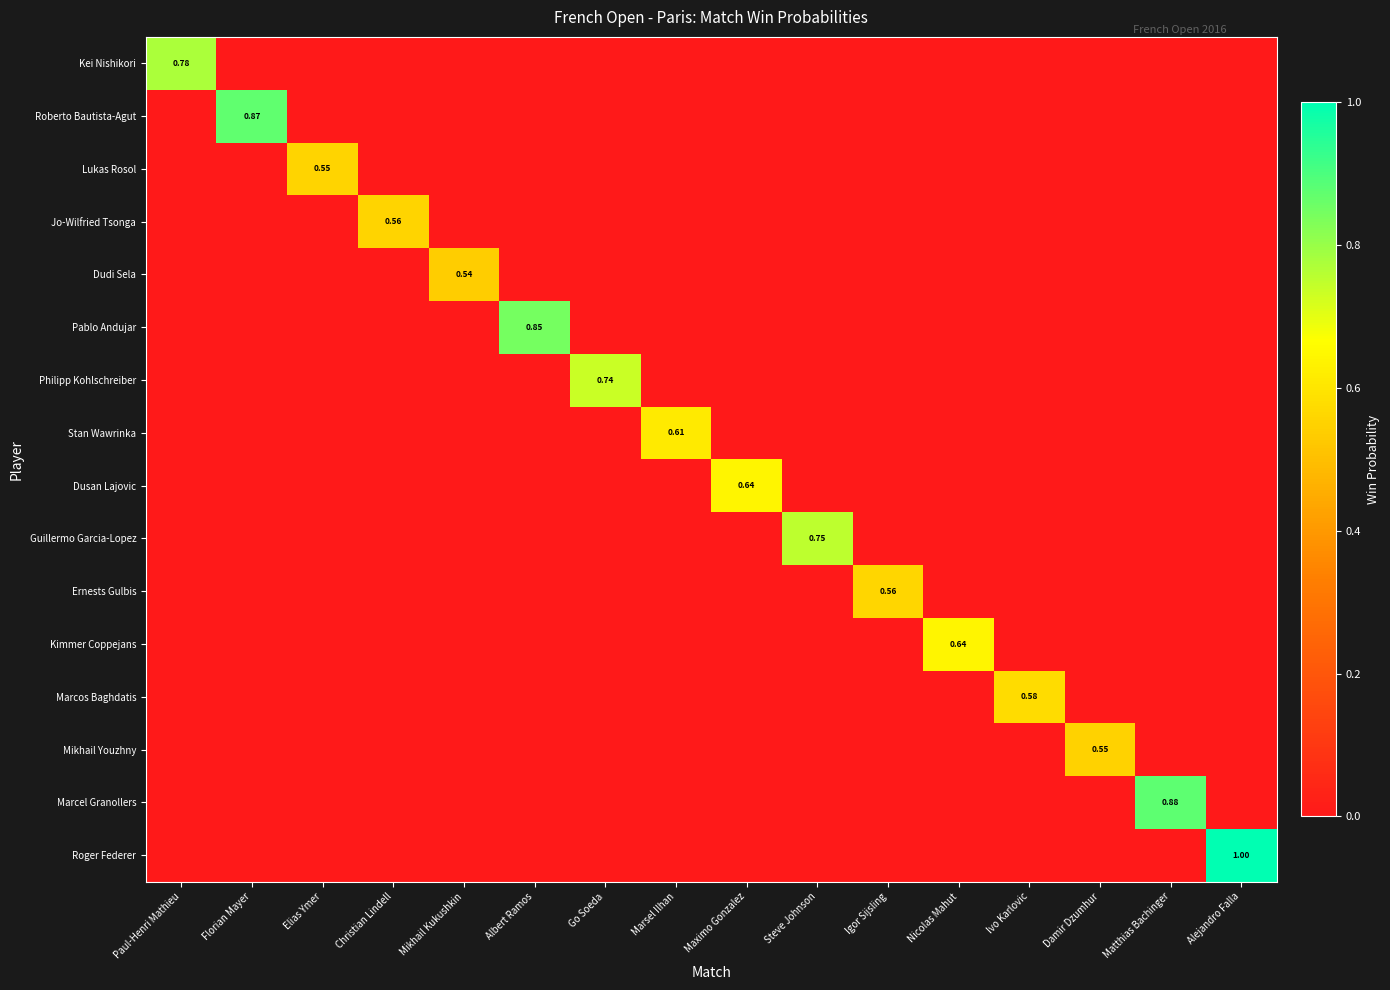

List the series in order of their peak value, lowest first.

Dudi Sela, Mikhail Youzhny, Lukas Rosol, Jo-Wilfried Tsonga, Ernests Gulbis, Marcos Baghdatis, Stan Wawrinka, Dusan Lajovic, Kimmer Coppejans, Philipp Kohlschreiber, Guillermo Garcia-Lopez, Kei Nishikori, Pablo Andujar, Roberto Bautista-Agut, Marcel Granollers, Roger Federer